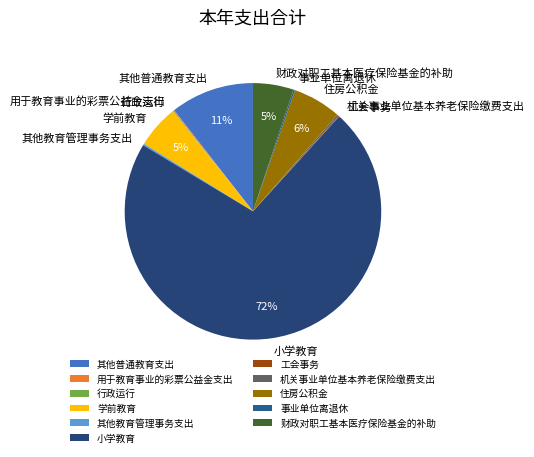

To the nearest percent, what is the average slice percentage?

9%